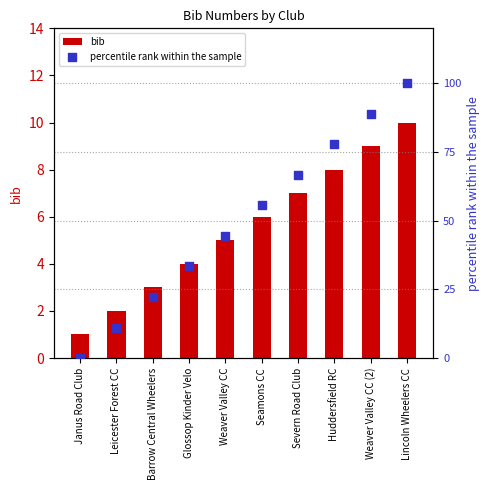

At how many categories does at least one series exceed 42?

6